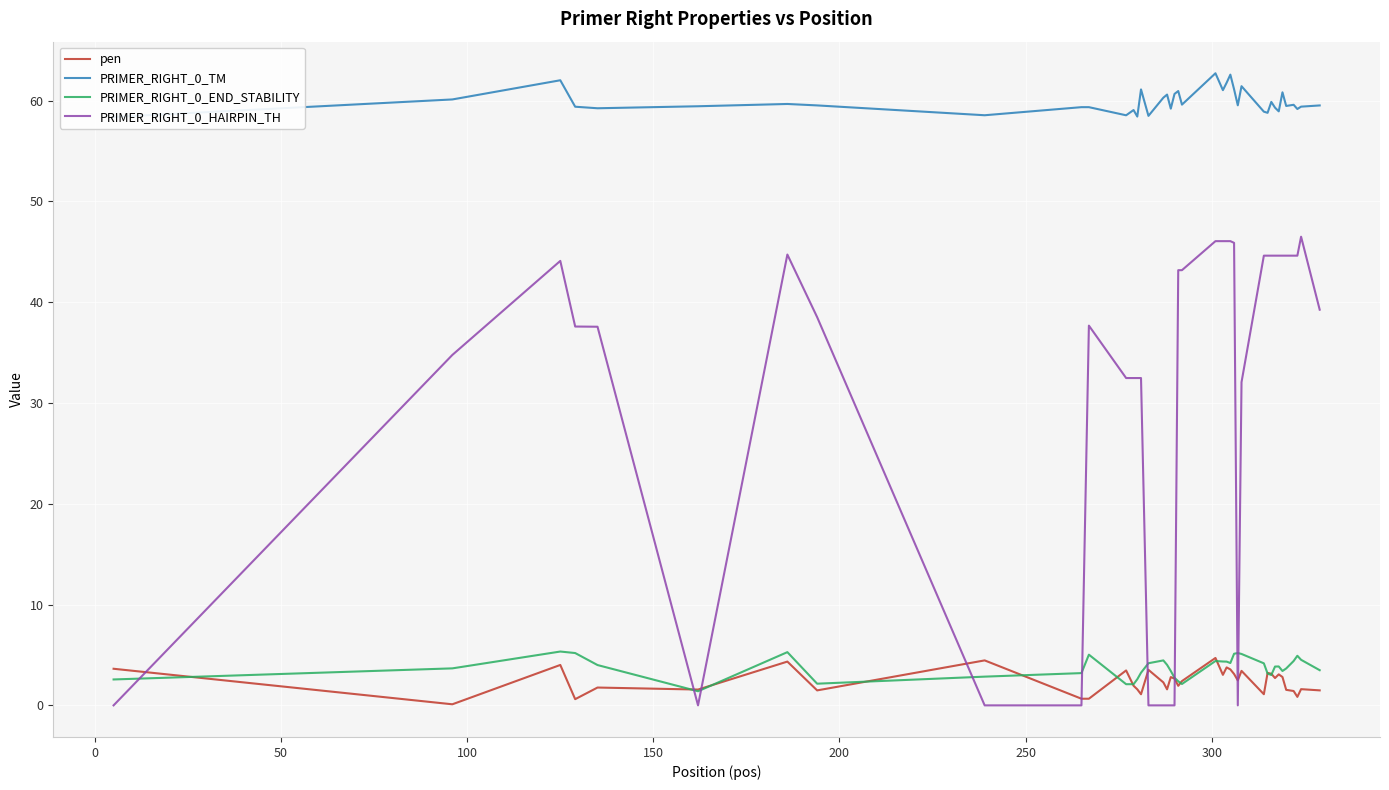

True or false: PRIMER_RIGHT_0_END_STABILITY and PRIMER_RIGHT_0_HAIRPIN_TH cross at least once.

True